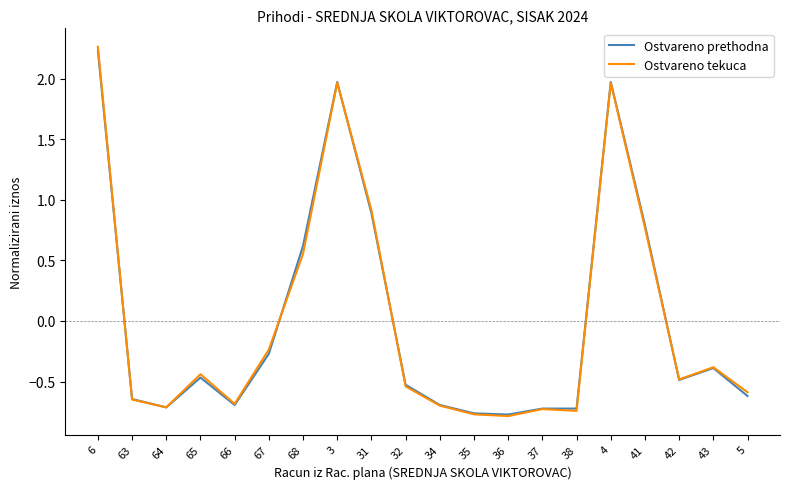

What position from the right is 38?

6